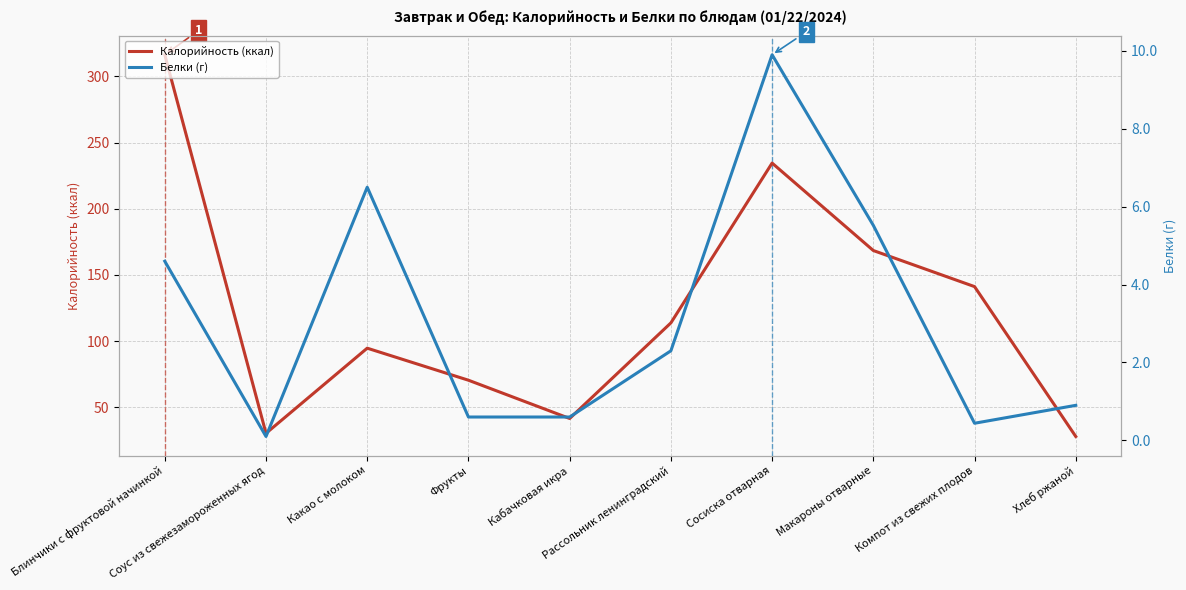

What is the sum of all Белки (г) values?

31.5